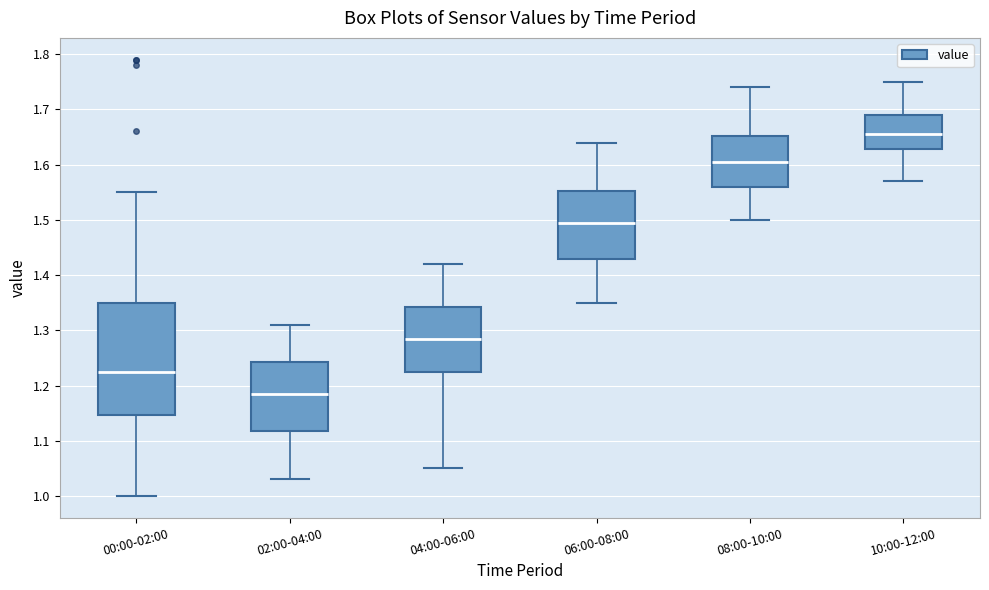

Where does the median line of the box for 02:00-04:00 sit on the y-axis? The values are not printed on the chart, so give them approximately, as read against the axis.

1.19